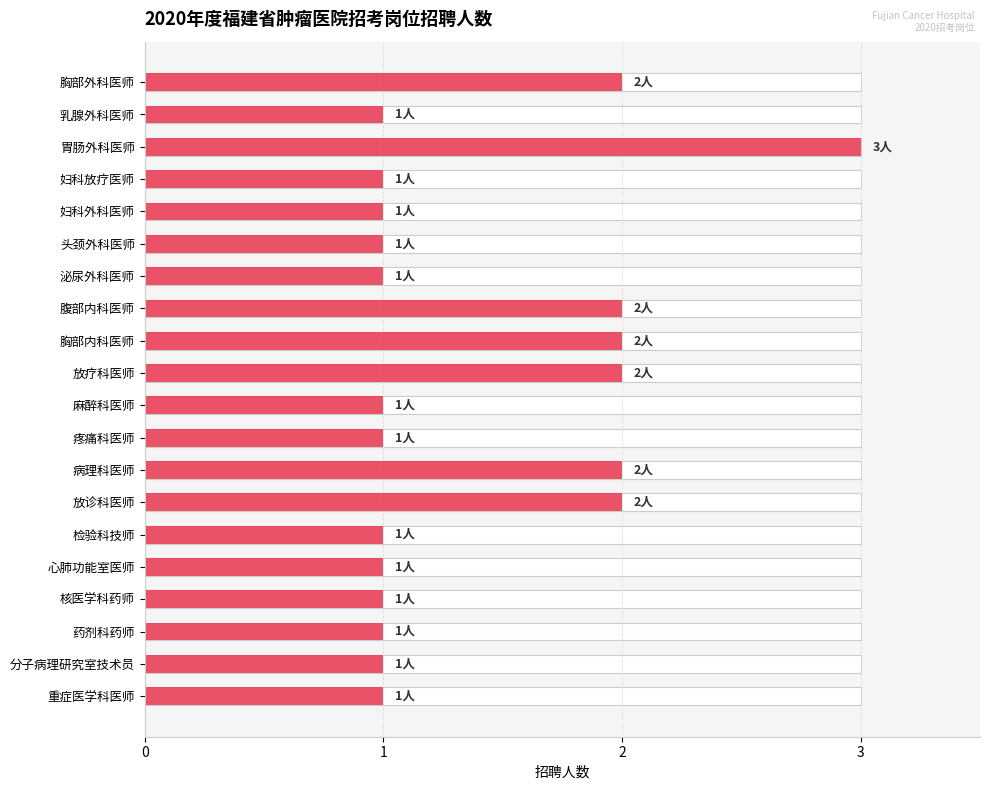

Is it true that the value at 分子病理研究室技术员 is 1?

True